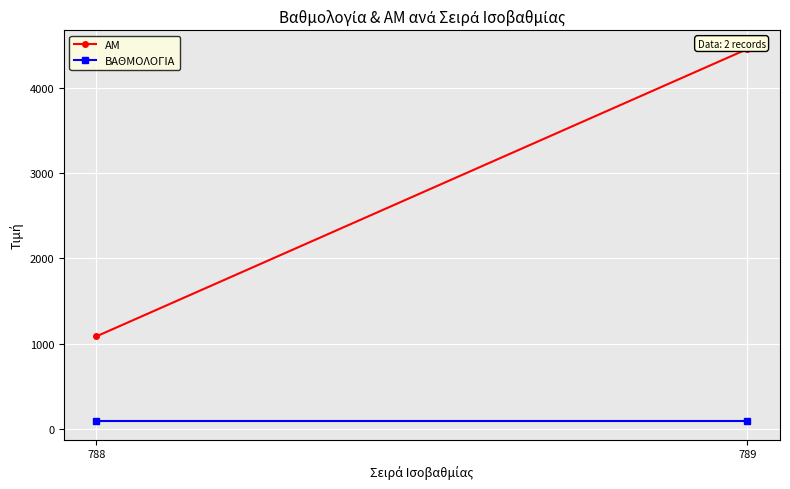

How many categories are shown in the chart?

2